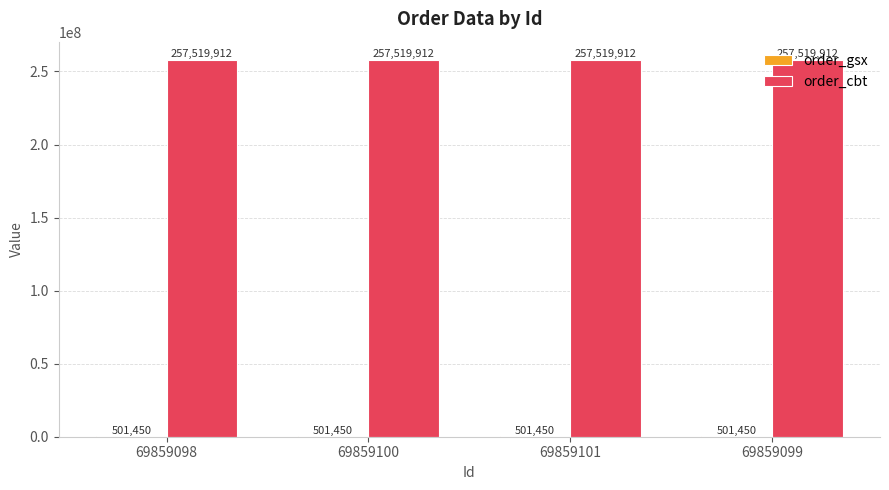

What is the sum of the order_cbt values at 69859100 and 69859099?

515039824